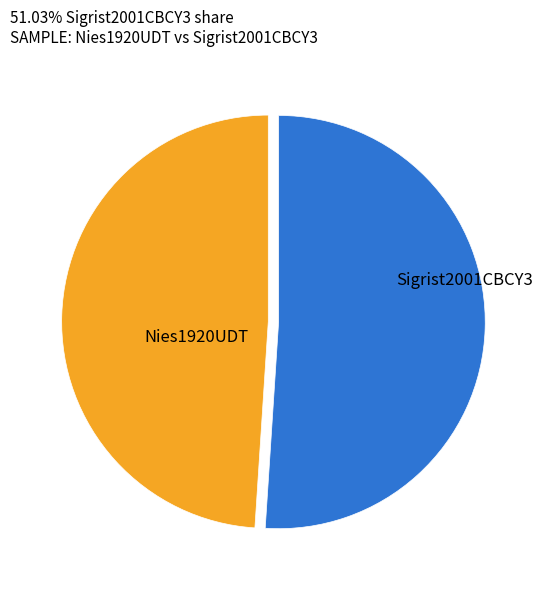

Is there any slice that represents more than half of the pie?

Yes